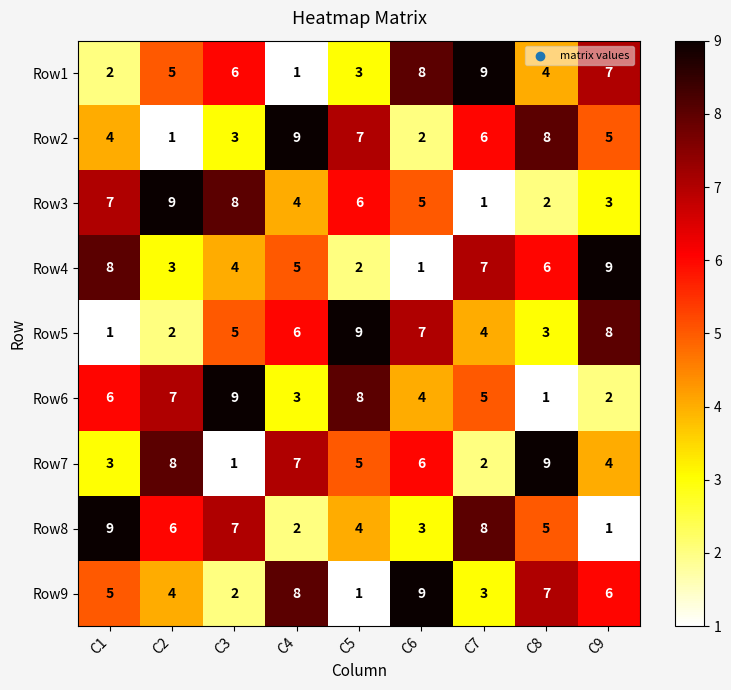

Which series changed the most between C1 and C5?

Row5